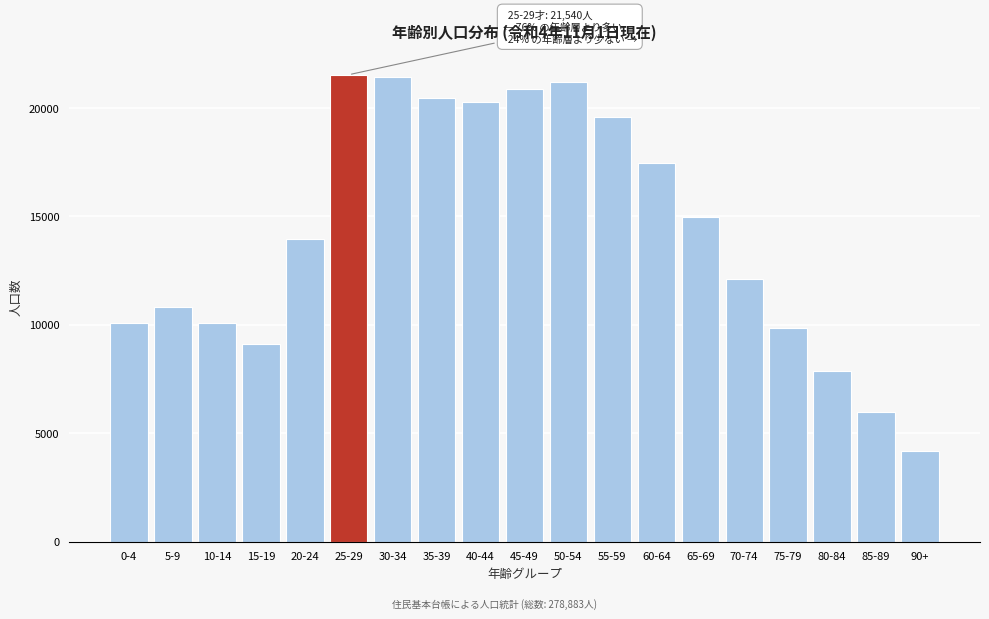

What is the difference between the second highest and minimum values?

17239